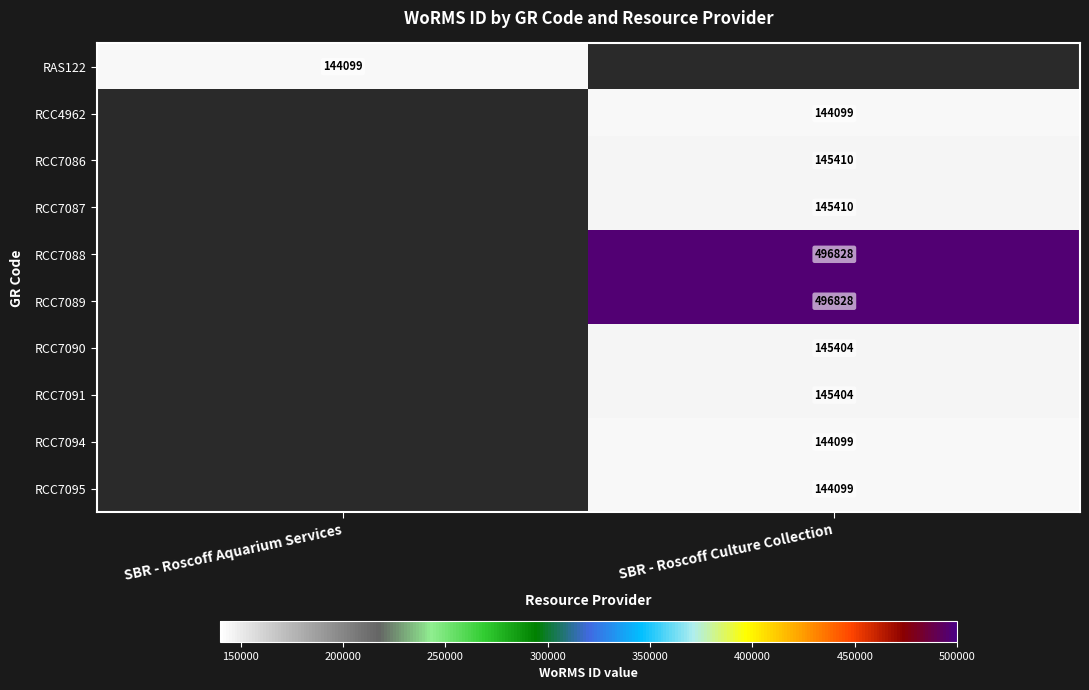

Is it true that RCC7088 equals 276738 at SBR - Roscoff Culture Collection?

False